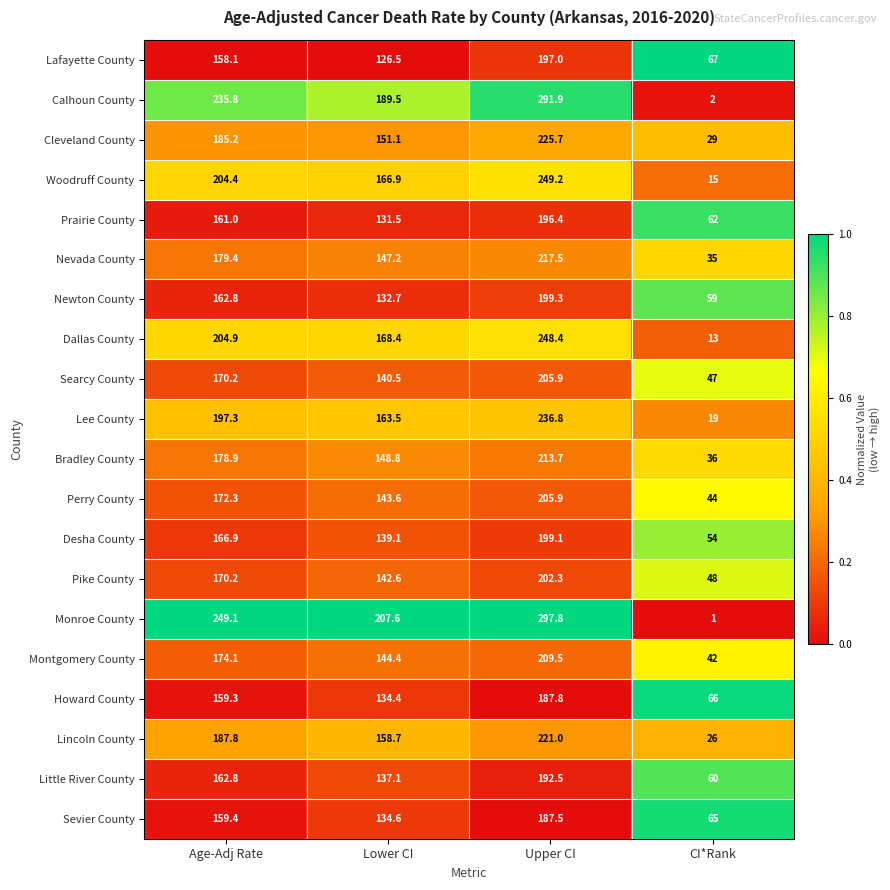

Rank the series at CI*Rank from highest to lowest value.

Lafayette County, Howard County, Sevier County, Prairie County, Little River County, Newton County, Desha County, Pike County, Searcy County, Perry County, Montgomery County, Bradley County, Nevada County, Cleveland County, Lincoln County, Lee County, Woodruff County, Dallas County, Calhoun County, Monroe County